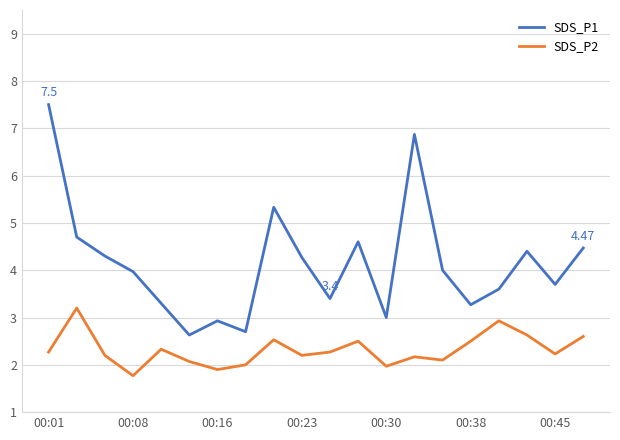

True or false: SDS_P2 and SDS_P1 cross at least once.

False